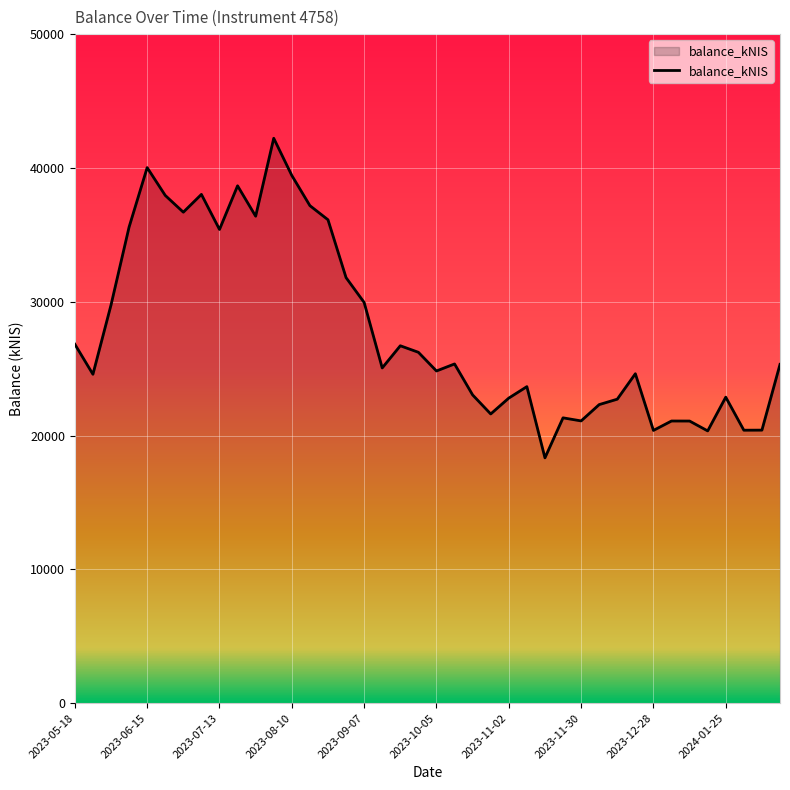

What is the greatest value displayed?

42216.0